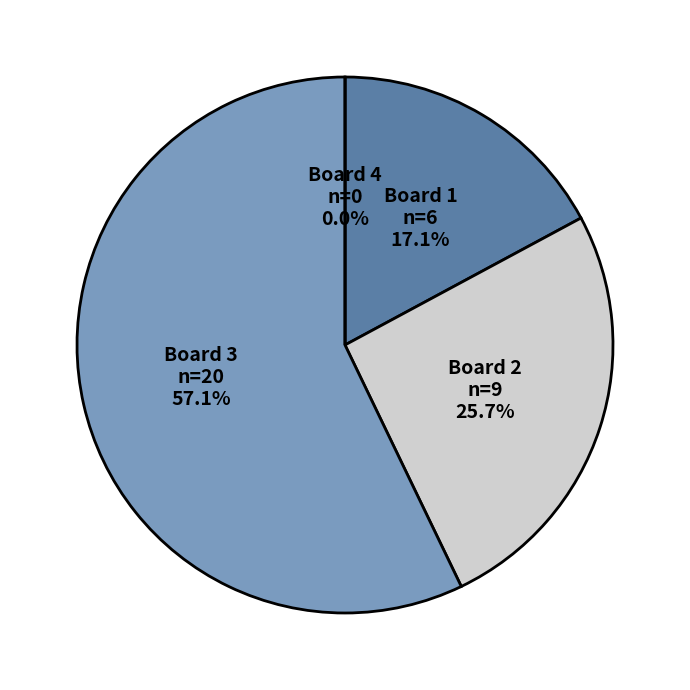

How many segments does this pie chart have?

4